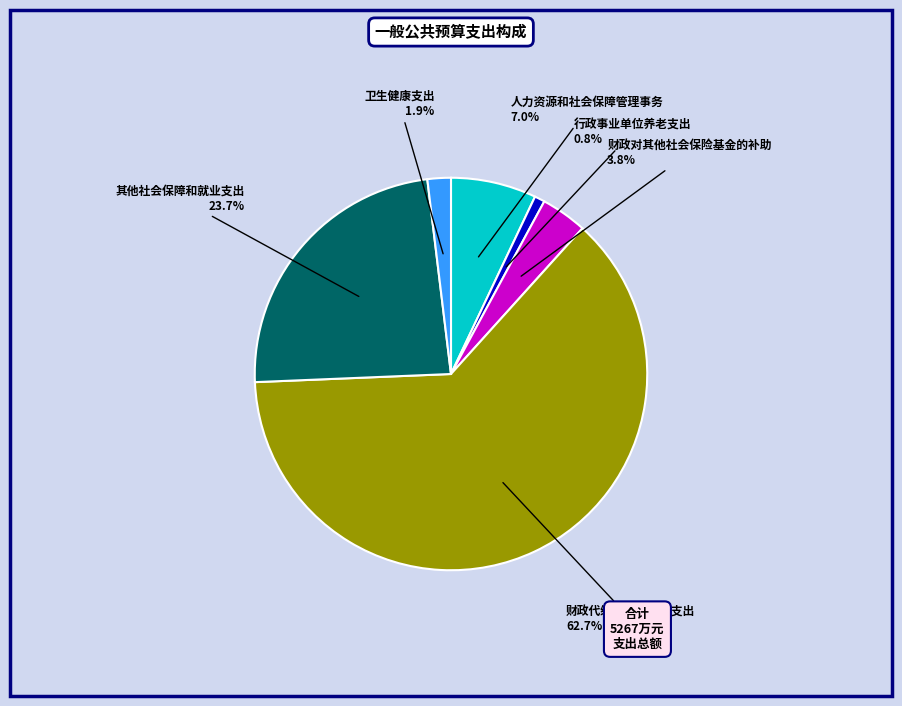

Is 财政代缴社会保险费支出 the majority of the pie?

Yes